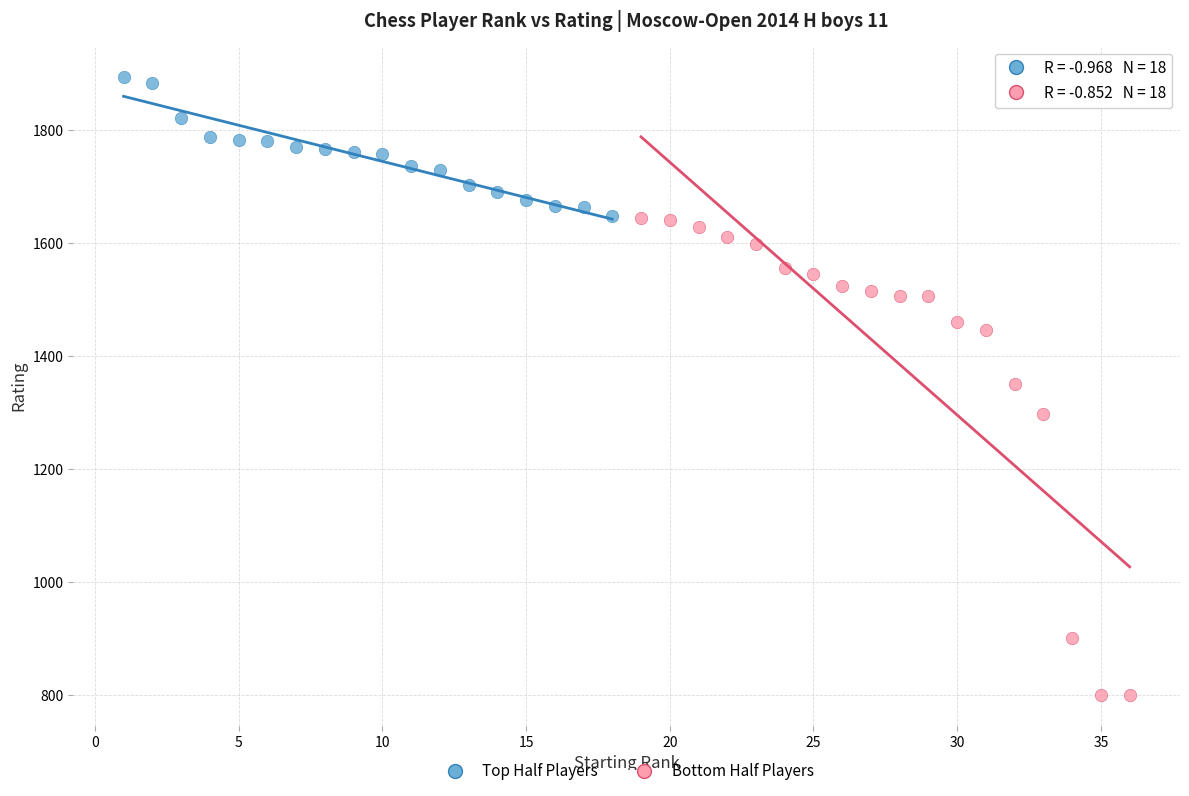

Which series contains the lowest Y value?

Bottom Half Players